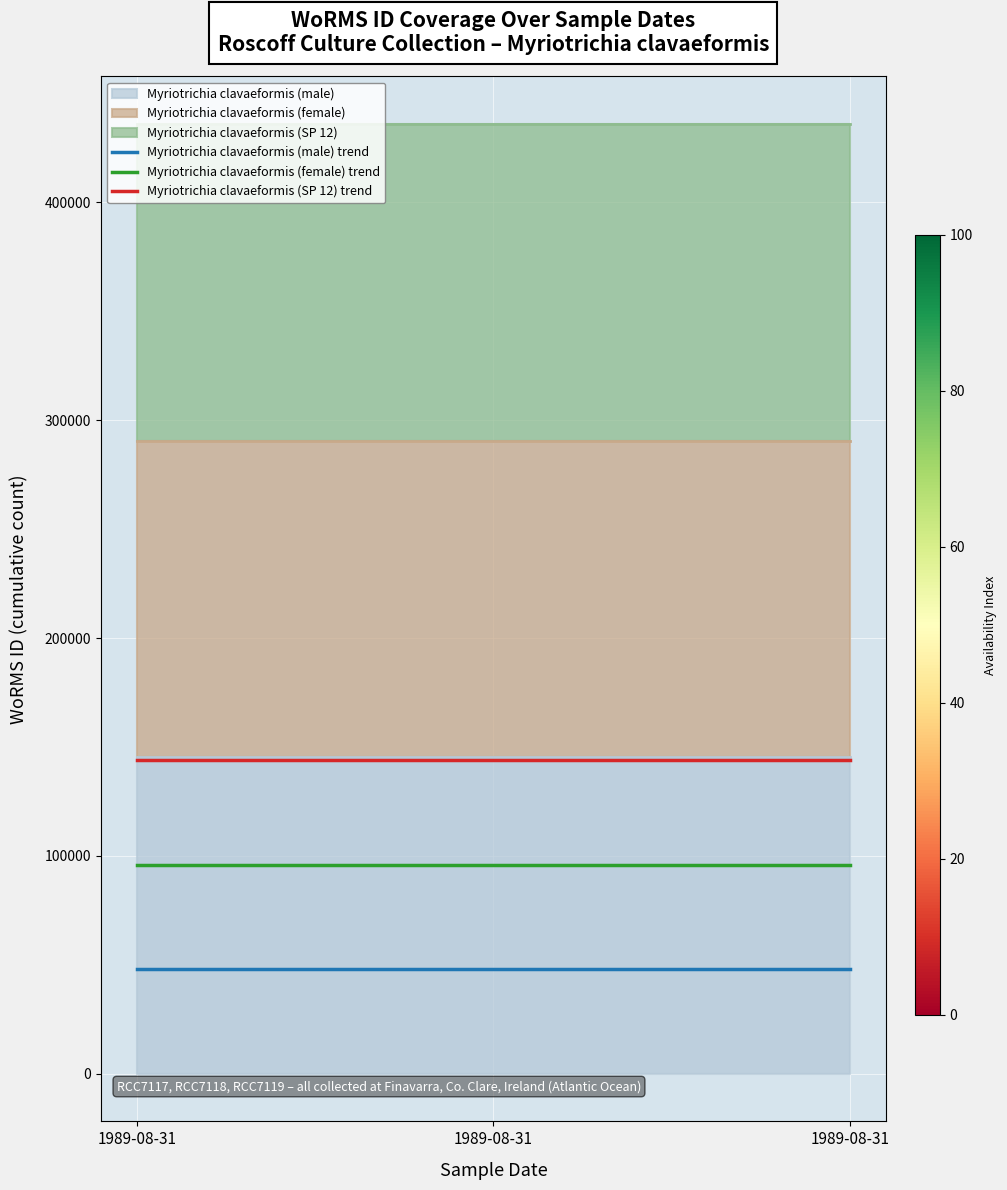

What is the total value across all series at 1989-08-31?

288191.4